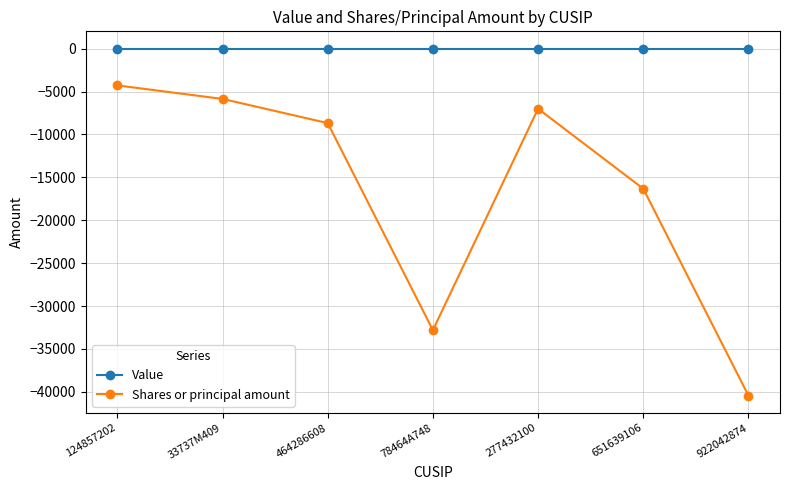

What position from the right is 124857202?

7